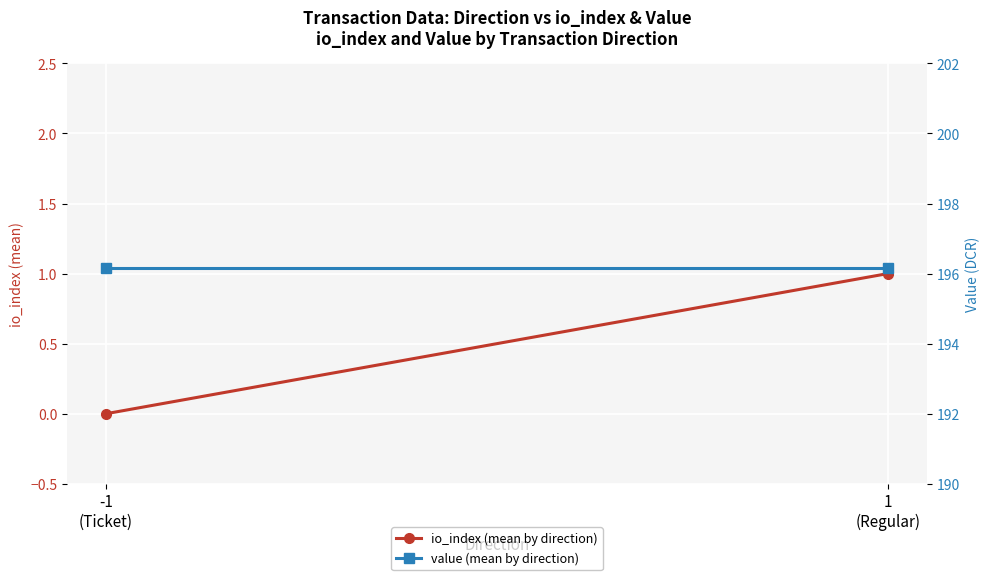

What is the approximate value of value (mean by direction) at -1
(Ticket)?

196.2